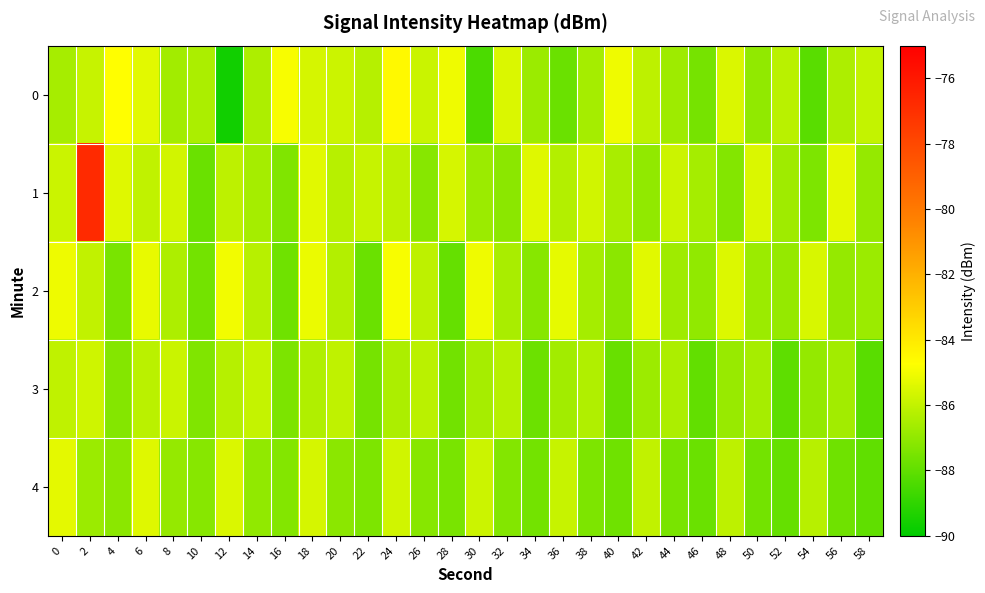

What is the total value across all series at 52?

-435.7